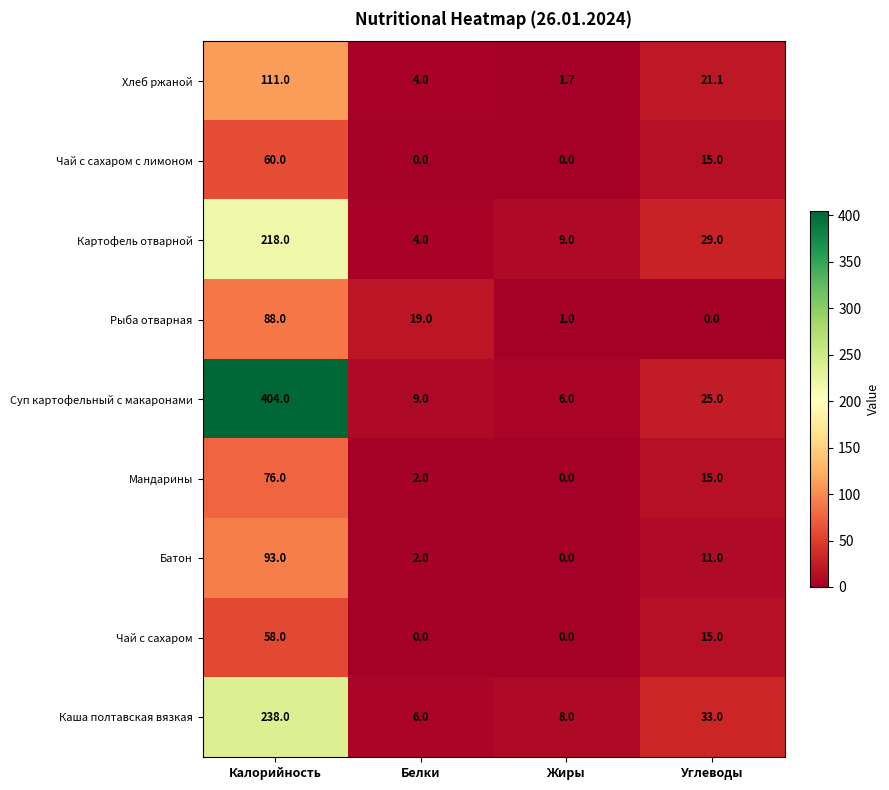

Rank the series by their maximum value, from highest to lowest.

Суп картофельный с макаронами, Каша полтавская вязкая, Картофель отварной, Хлеб ржаной, Батон, Рыба отварная, Мандарины, Чай с сахаром с лимоном, Чай с сахаром